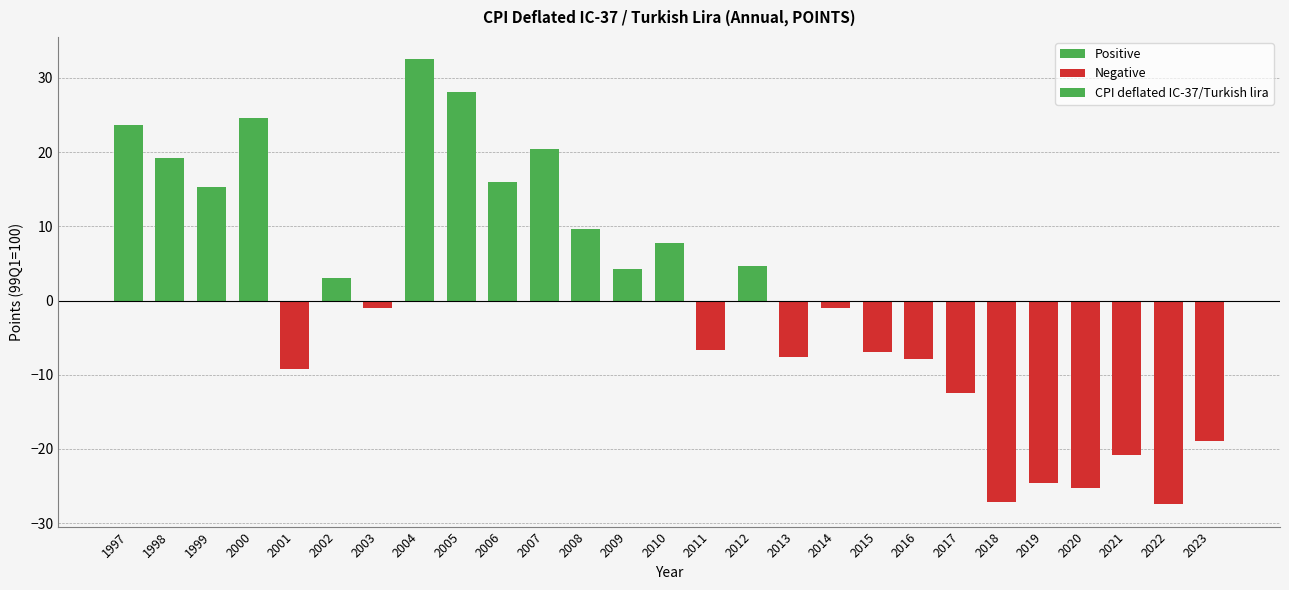

The chart shows a value of -7.9 at 2016. True or false?

True